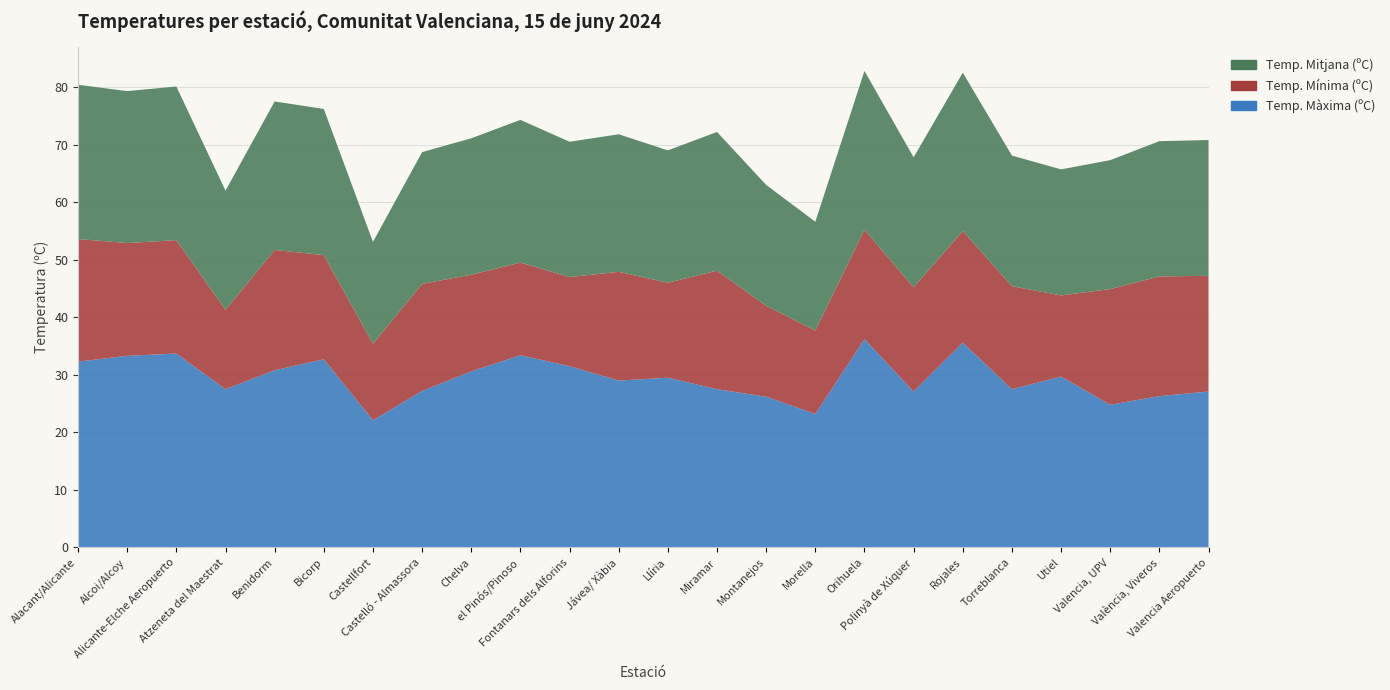

Reading left to right, what are all the values shown in this chart?

Temp. Màxima (ºC): Alacant/Alicante=32.3	Alcoi/Alcoy=33.3	Alicante-Elche Aeropuerto=33.7	Atzeneta del Maestrat=27.5	Benidorm=30.8	Bicorp=32.7	Castellfort=22.1	Castelló - Almassora=27.2	Chelva=30.6	el Pinós/Pinoso=33.4	Fontanars dels Alforins=31.5	Jávea/ Xàbia=29.0	Llíria=29.5	Miramar=27.5	Montanejos=26.2	Morella=23.2	Orihuela=36.2	Polinyà de Xúquer=27.1	Rojales=35.6	Torreblanca=27.5	Utiel=29.7	Valencia, UPV=24.8	València, Viveros=26.3	Valencia Aeropuerto=27.1
Temp. Mínima (ºC): Alacant/Alicante=21.3	Alcoi/Alcoy=19.6	Alicante-Elche Aeropuerto=19.7	Atzeneta del Maestrat=13.8	Benidorm=20.9	Bicorp=18.1	Castellfort=13.3	Castelló - Almassora=18.6	Chelva=16.8	el Pinós/Pinoso=16.1	Fontanars dels Alforins=15.5	Jávea/ Xàbia=18.9	Llíria=16.5	Miramar=20.6	Montanejos=15.8	Morella=14.5	Orihuela=19.0	Polinyà de Xúquer=18.1	Rojales=19.4	Torreblanca=17.9	Utiel=14.1	Valencia, UPV=20.1	València, Viveros=20.8	Valencia Aeropuerto=20.1
Temp. Mitjana (ºC): Alacant/Alicante=26.8	Alcoi/Alcoy=26.4	Alicante-Elche Aeropuerto=26.7	Atzeneta del Maestrat=20.7	Benidorm=25.8	Bicorp=25.4	Castellfort=17.7	Castelló - Almassora=22.9	Chelva=23.7	el Pinós/Pinoso=24.8	Fontanars dels Alforins=23.5	Jávea/ Xàbia=23.9	Llíria=23.0	Miramar=24.1	Montanejos=21.0	Morella=18.9	Orihuela=27.6	Polinyà de Xúquer=22.6	Rojales=27.5	Torreblanca=22.7	Utiel=21.9	Valencia, UPV=22.4	València, Viveros=23.5	Valencia Aeropuerto=23.6